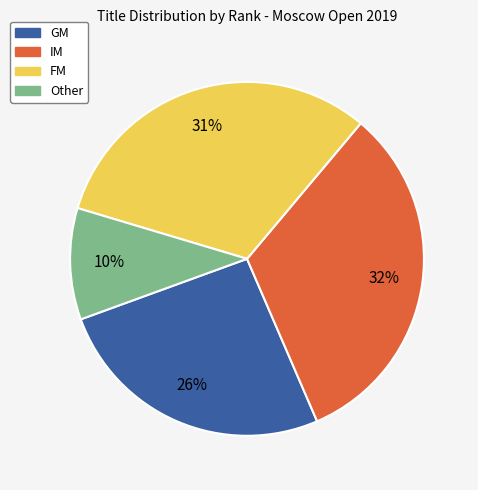

Is there any slice that represents more than half of the pie?

No